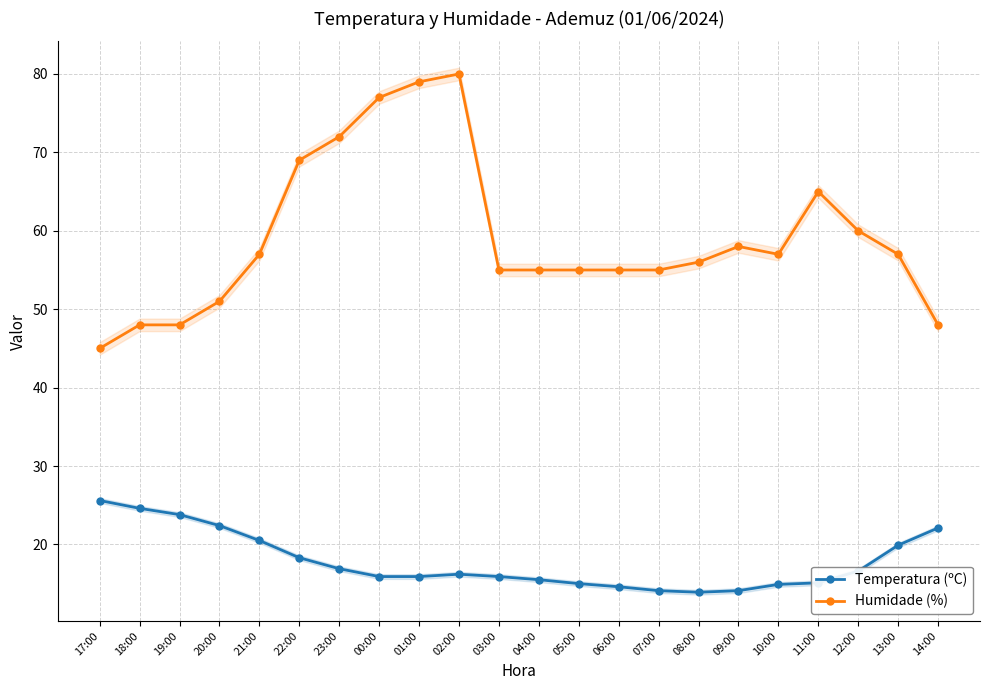

Where is the first local minimum for Humidade (%)?

10:00